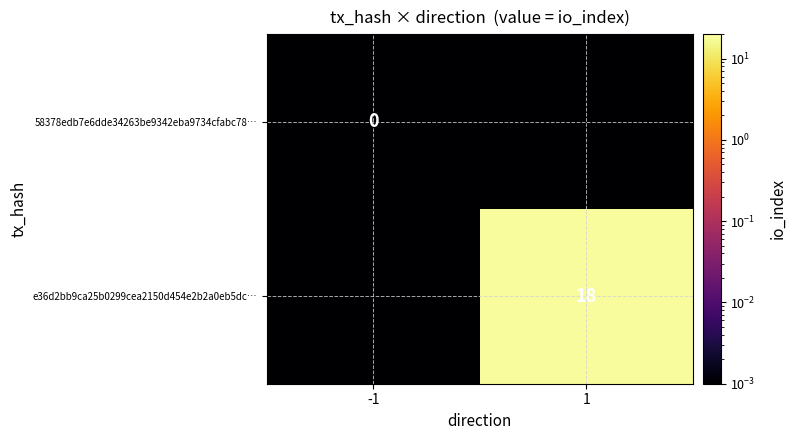

At which category is the sum across all series the highest?

1